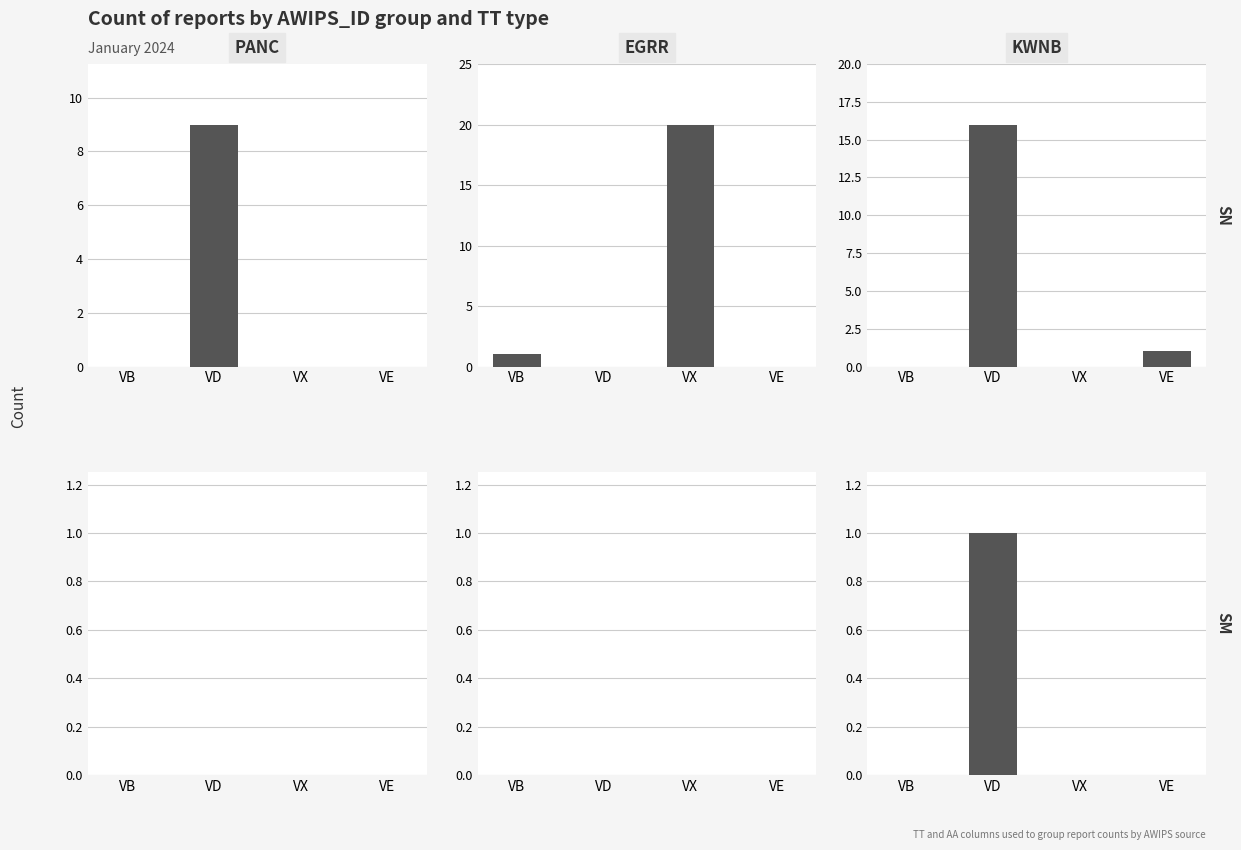

The SM series shows 0 at VX. True or false?

True